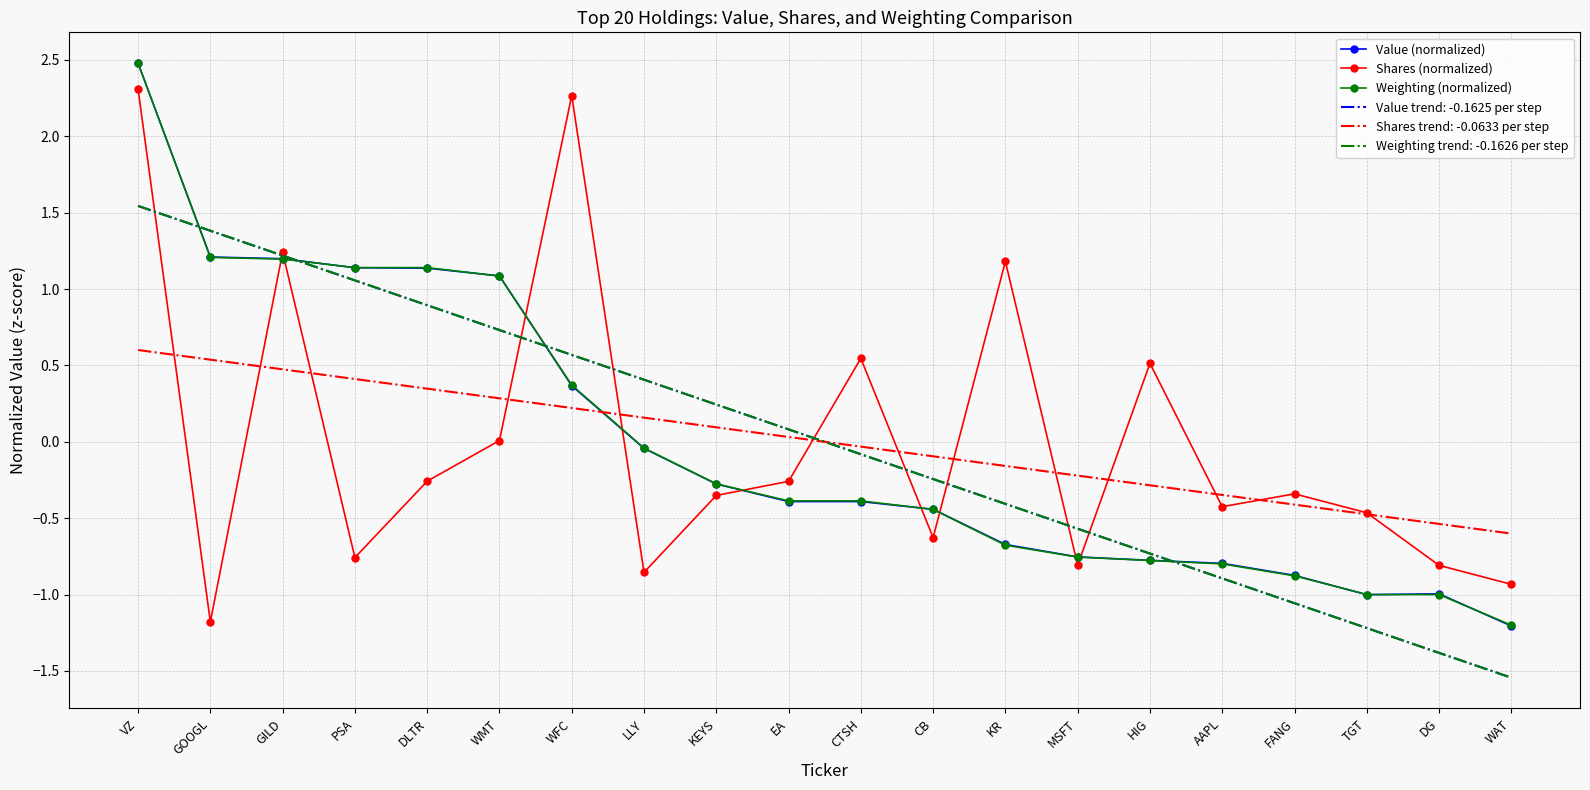

Where does the Shares (normalized) series first go above 0?

VZ